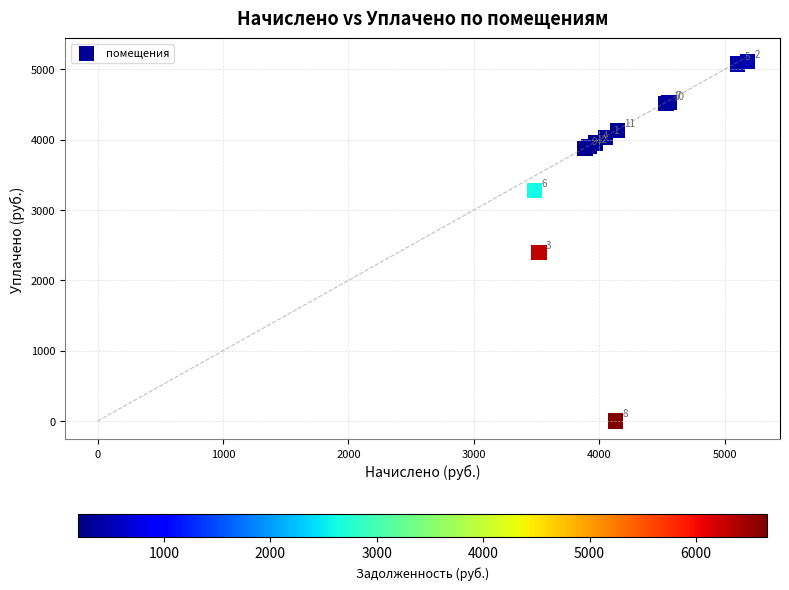

What Y value in the scatter plot is closest to 2553?

2400.0